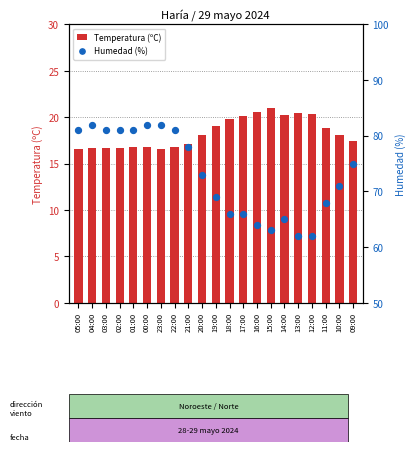

What is the total value across all series at 01:00?

97.8